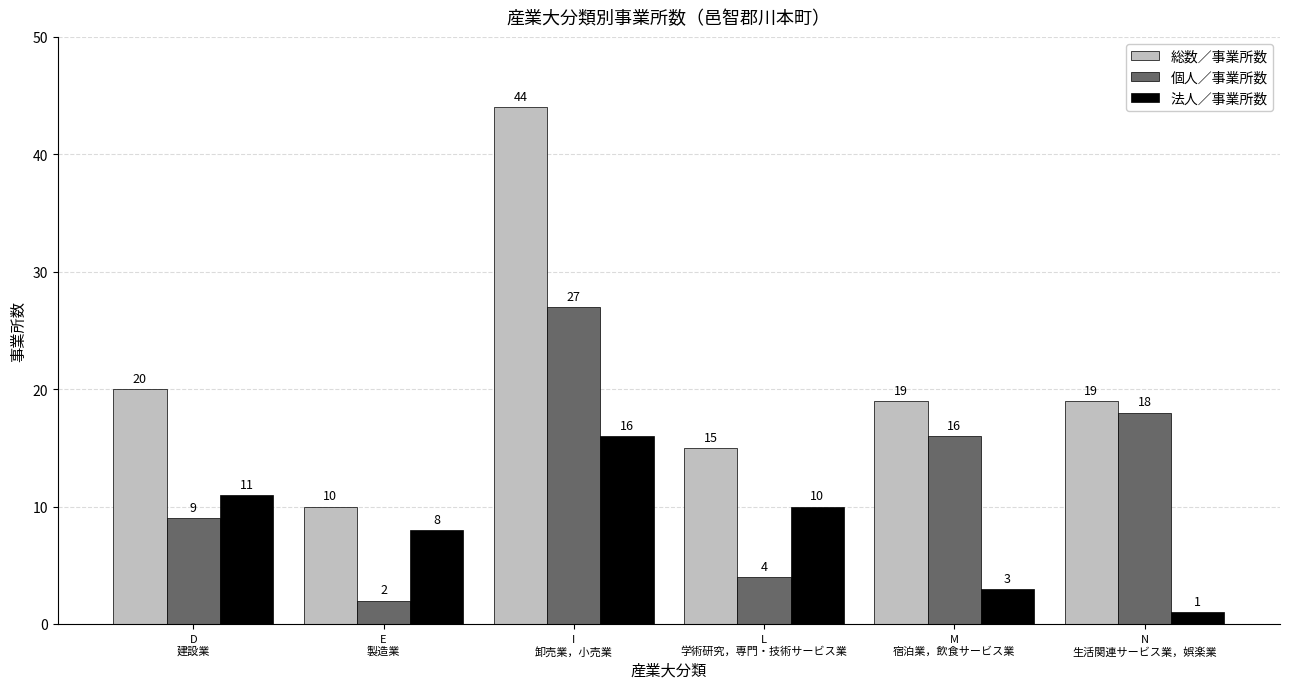

Which category has the highest value in the 個人／事業所数 series?

I
卸売業，小売業